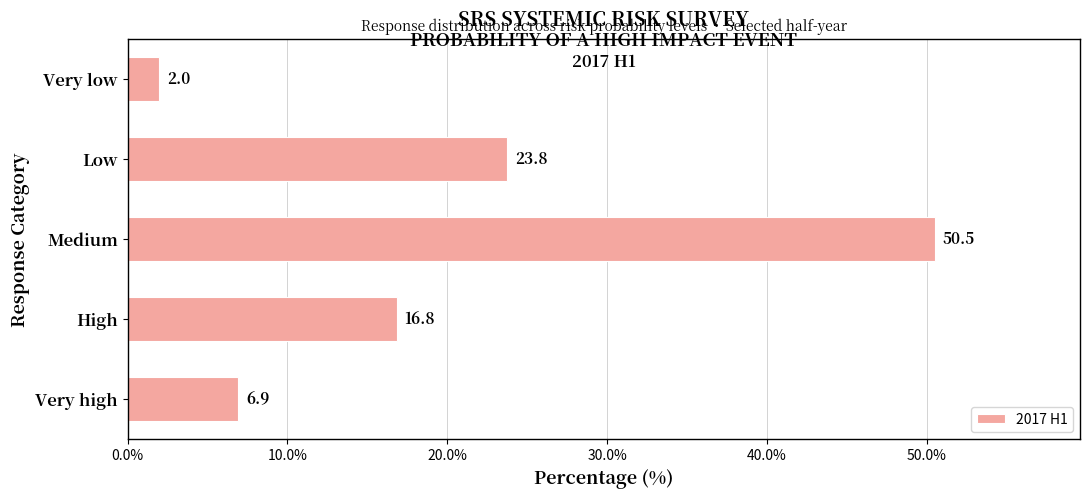

What is the difference between the maximum and second lowest values?

43.6